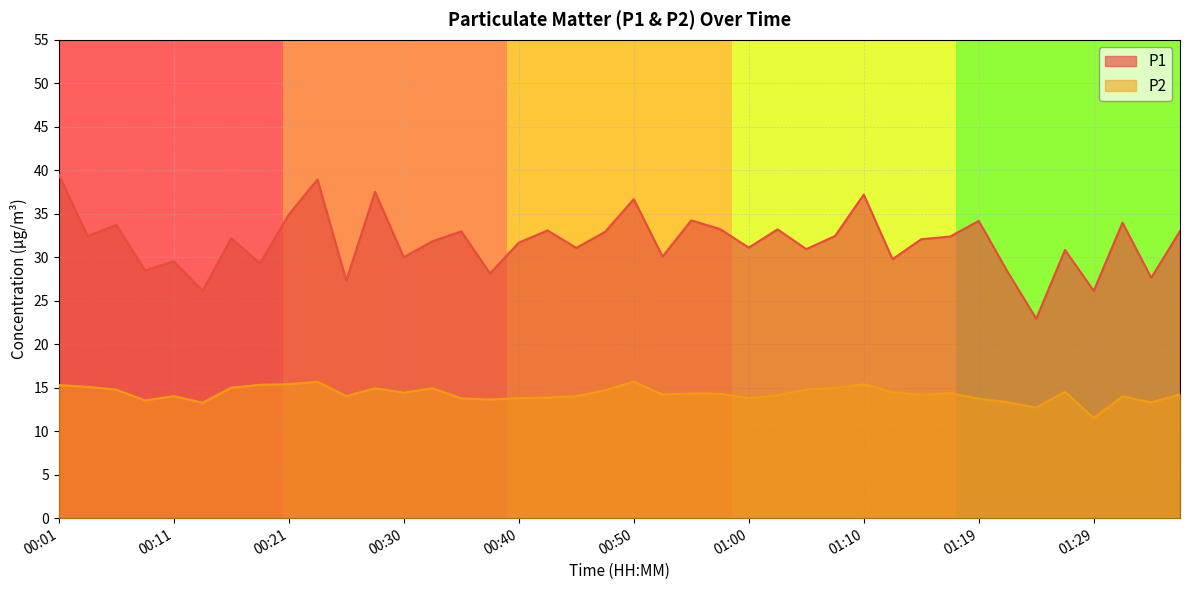

What are all the series names shown in the legend?

P1, P2